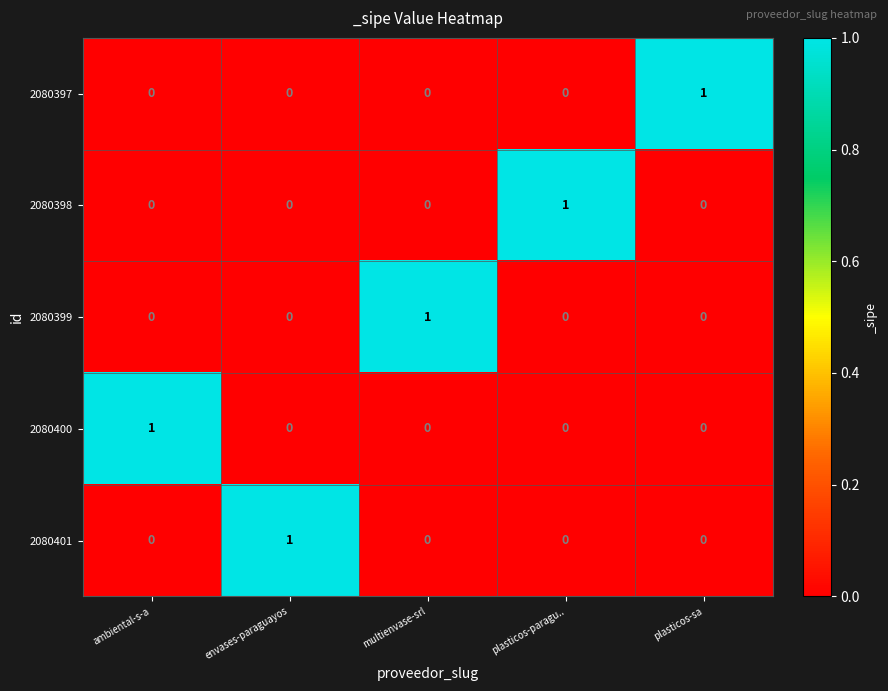

Is it true that 2080398 equals 1 at plasticos-paragu..?

True